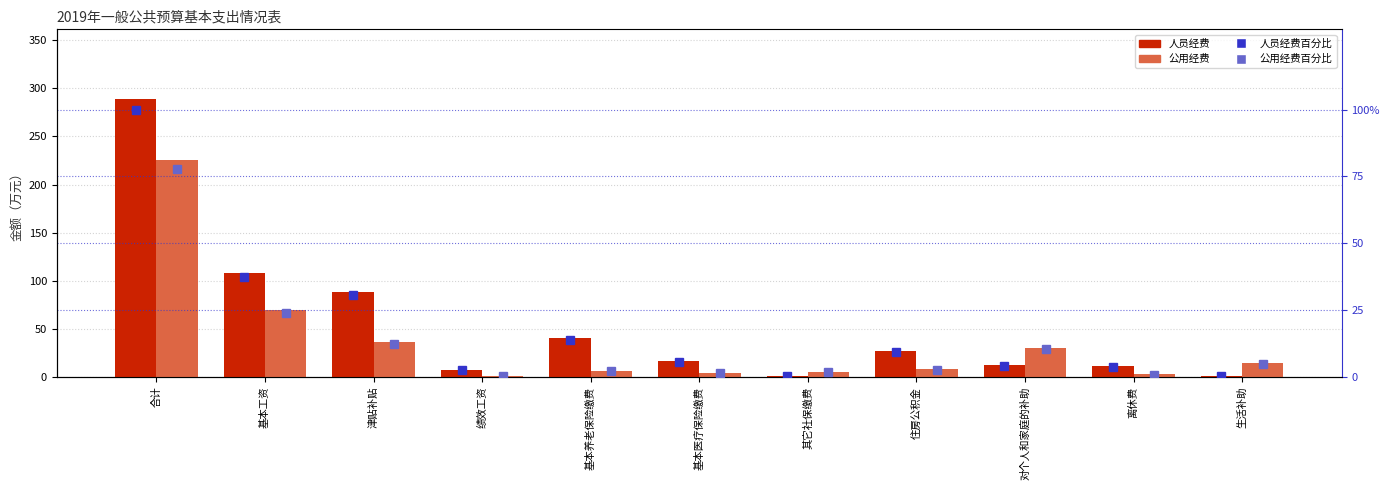

Which series has the largest total across all categories?

人员经费